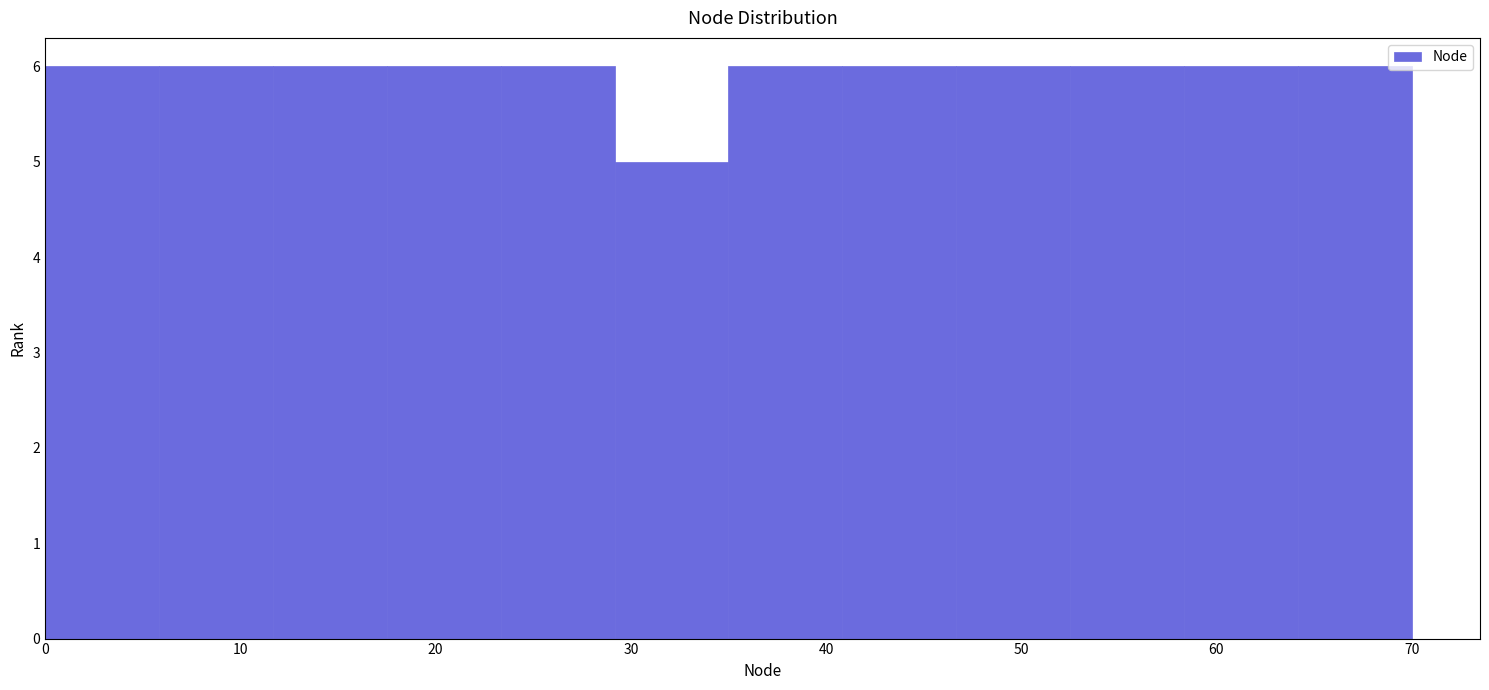

How tall is the bar that spans 58 to 64 on the x-axis? Neither the bar edges nor the heights are printed on the chart, so give them approximately, as read against the axes.

6